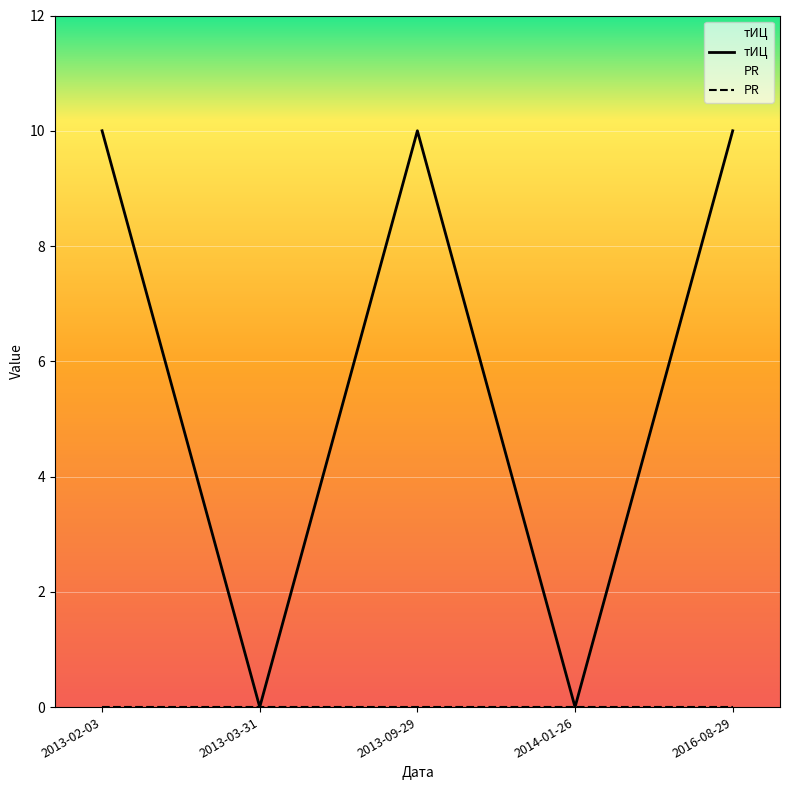

The value at 2016-08-29 is 6. True or false?

False